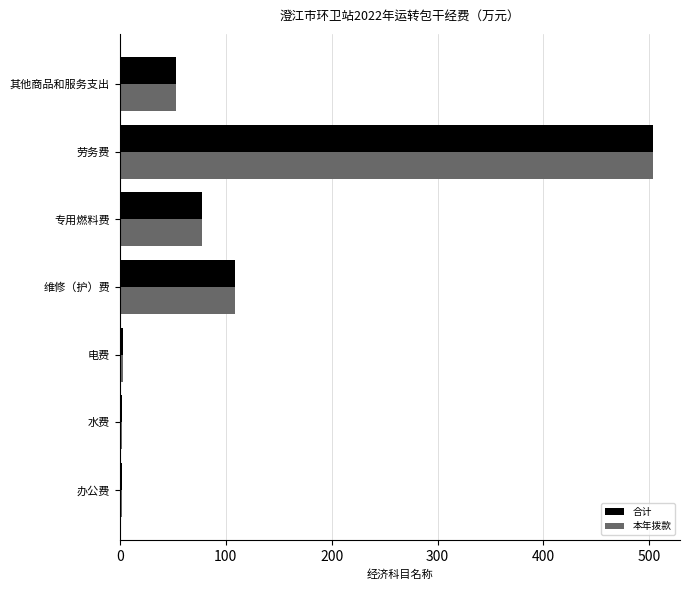

The 本年拨款 series shows 503.8 at 劳务费. True or false?

True